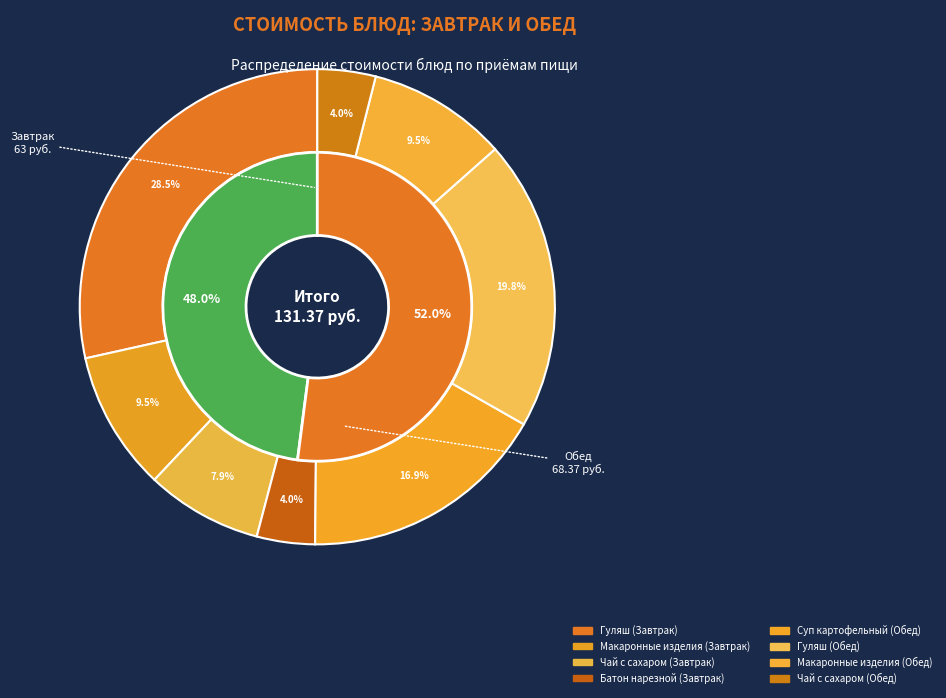

True or false: Чай с сахаром (Обед) accounts for 4% of the total.

True